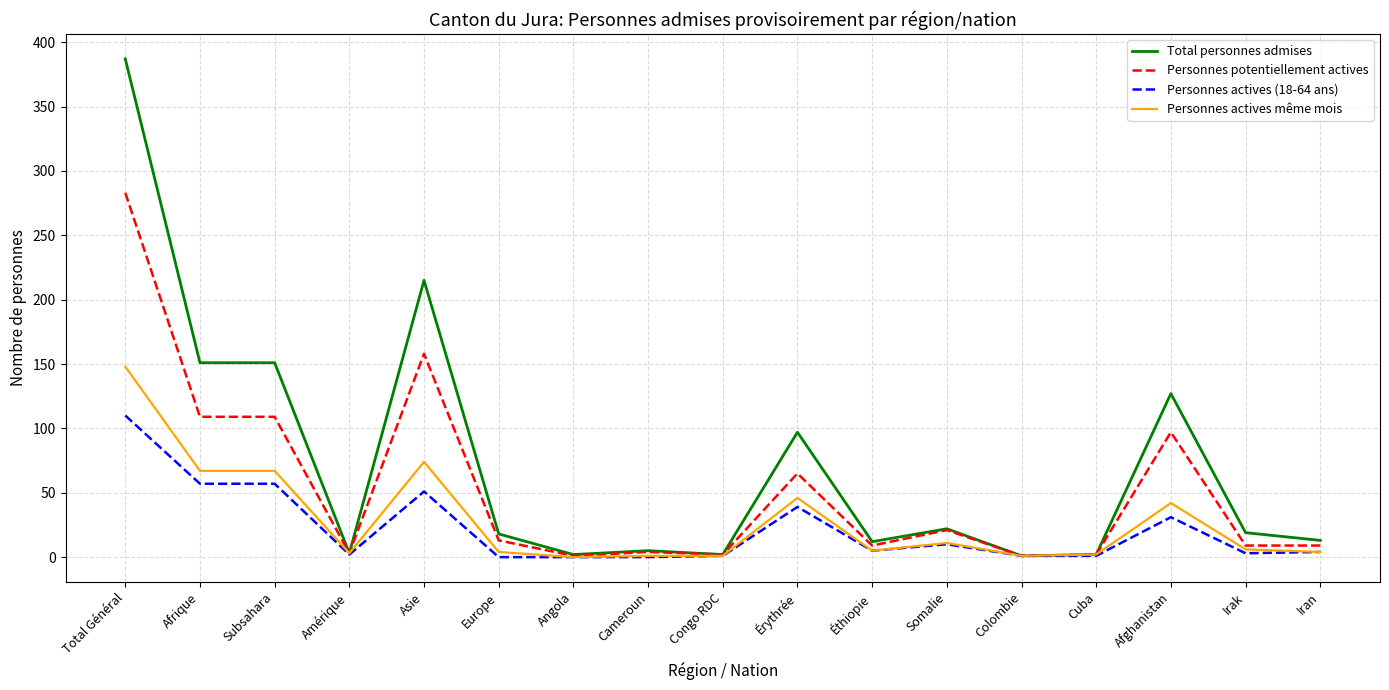

List the series in order of their peak value, lowest first.

Personnes actives (18-64 ans), Personnes actives même mois, Personnes potentiellement actives, Total personnes admises